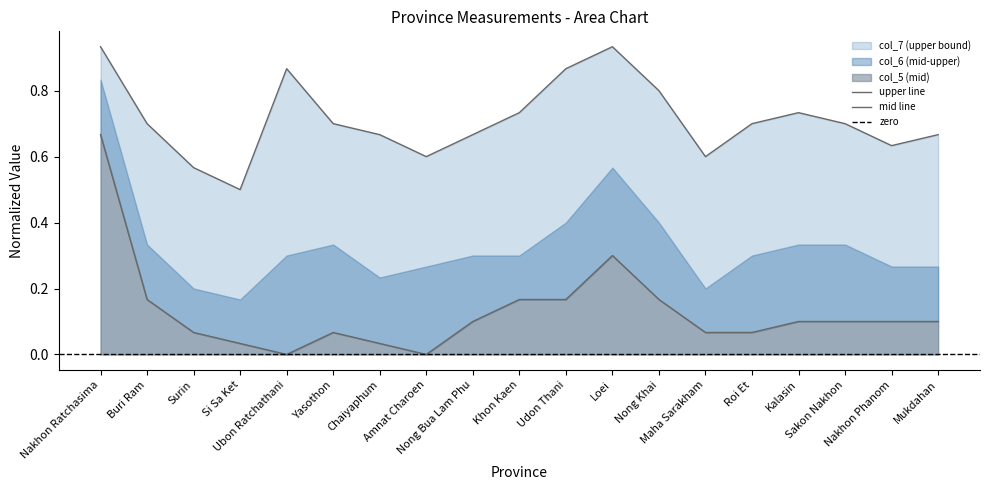

At how many categories does at least one series exceed 0?

19